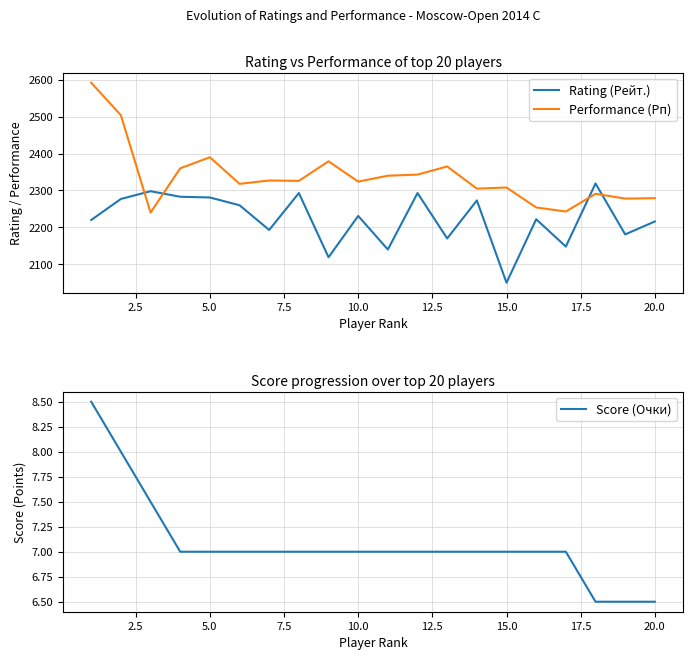

Which series has the widest spread of values?

Performance (Рп)